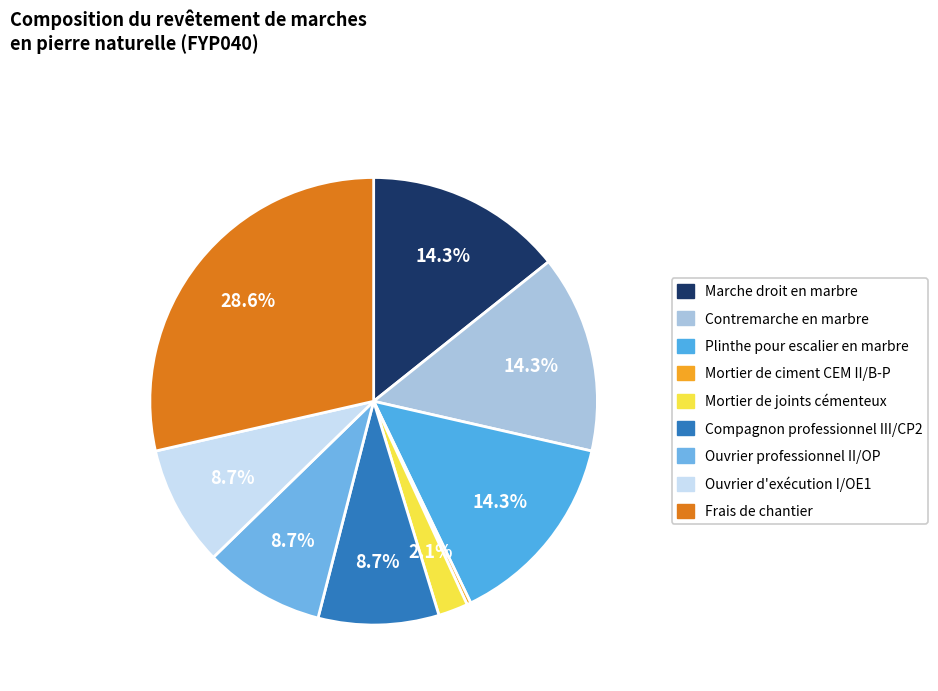

The Ouvrier professionnel II/OP slice represents 9% of the pie. True or false?

True